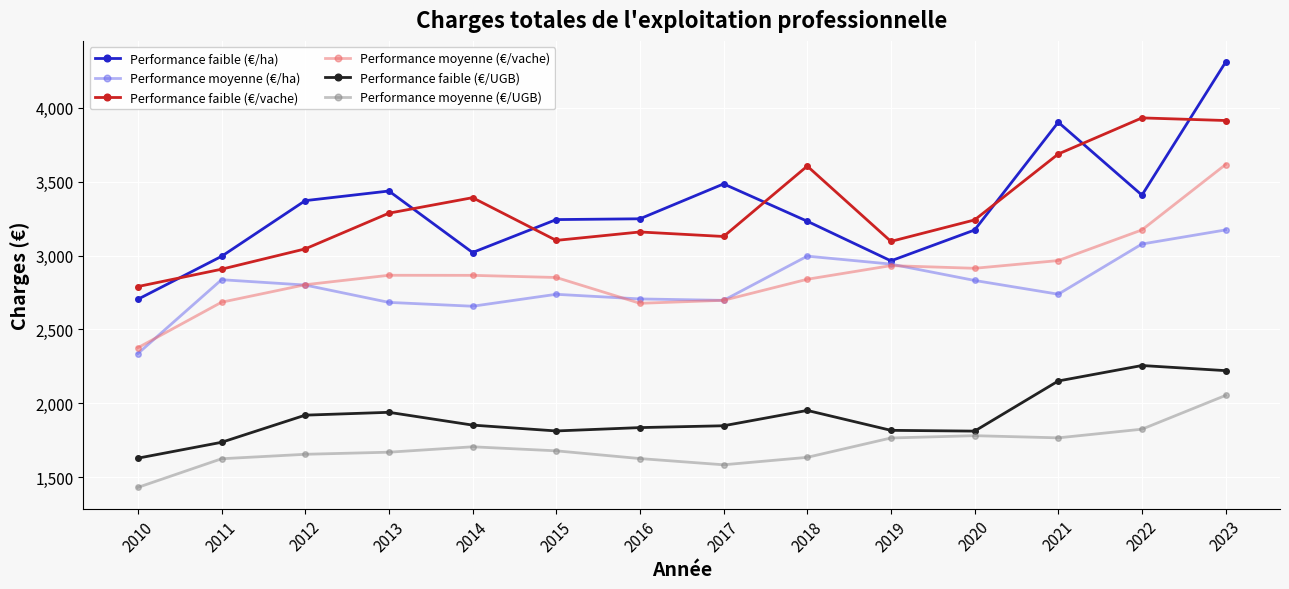

Which series has the widest spread of values?

Performance faible (€/ha)